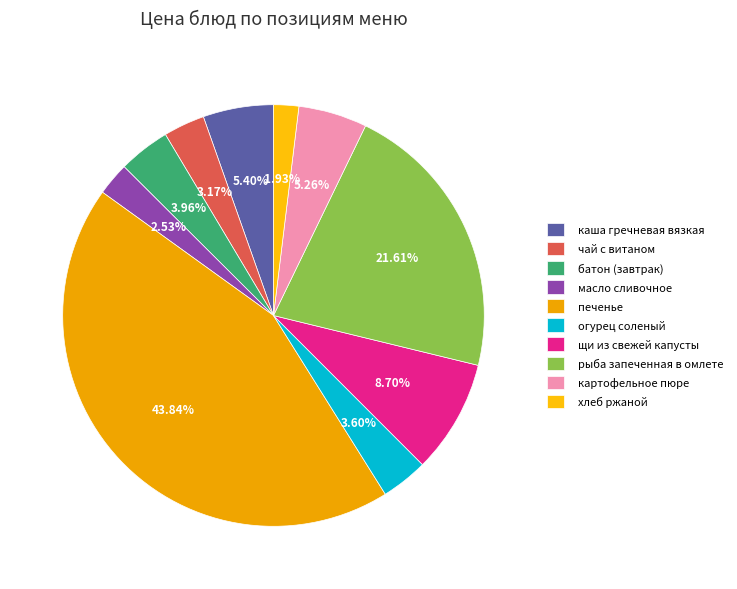

What is the largest slice in the pie chart?

печенье